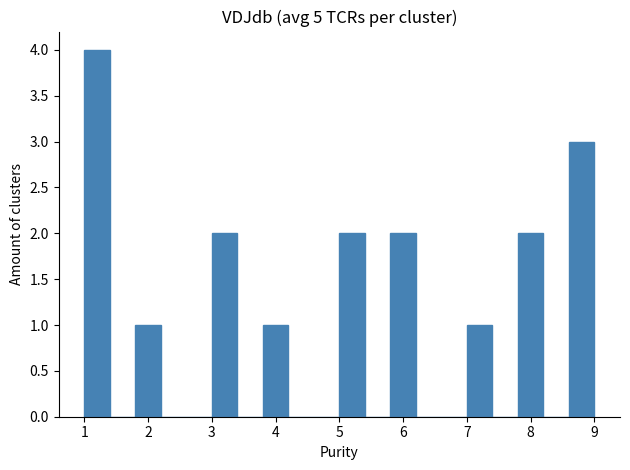

Reading left to right, transcribe this chart: for each bar, give the range it covers on the x-axis and its height. The values are not printed on the chart, so give them approximately, as read against the axis.

1.0 to 1.4: 4
1.4 to 1.8: 0
1.8 to 2.2: 1
2.2 to 2.6: 0
2.6 to 3.0: 0
3.0 to 3.4: 2
3.4 to 3.8: 0
3.8 to 4.2: 1
4.2 to 4.6: 0
4.6 to 5.0: 0
5.0 to 5.4: 2
5.4 to 5.8: 0
5.8 to 6.2: 2
6.2 to 6.6: 0
6.6 to 7.0: 0
7.0 to 7.4: 1
7.4 to 7.8: 0
7.8 to 8.2: 2
8.2 to 8.6: 0
8.6 to 9.0: 3